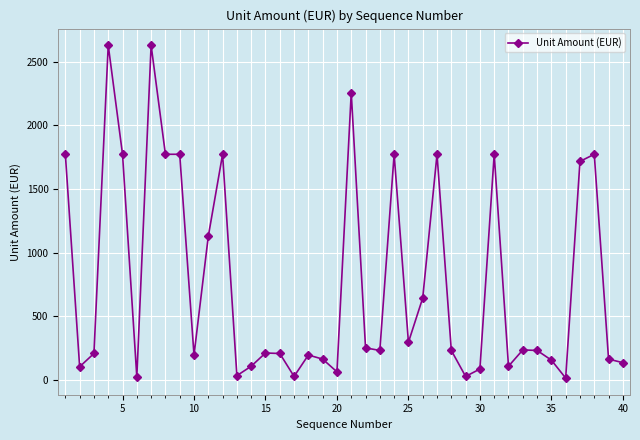

What is the greatest value displayed?

2628